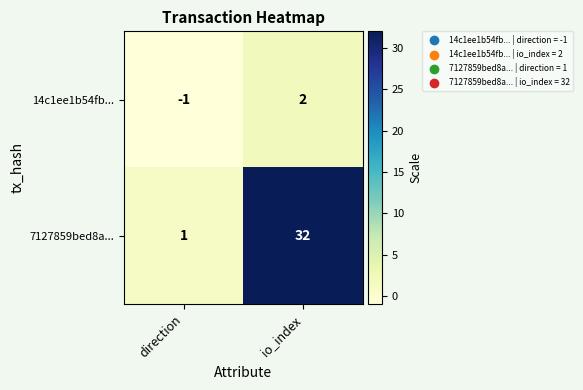

Which label corresponds to the smallest value in the chart?

direction